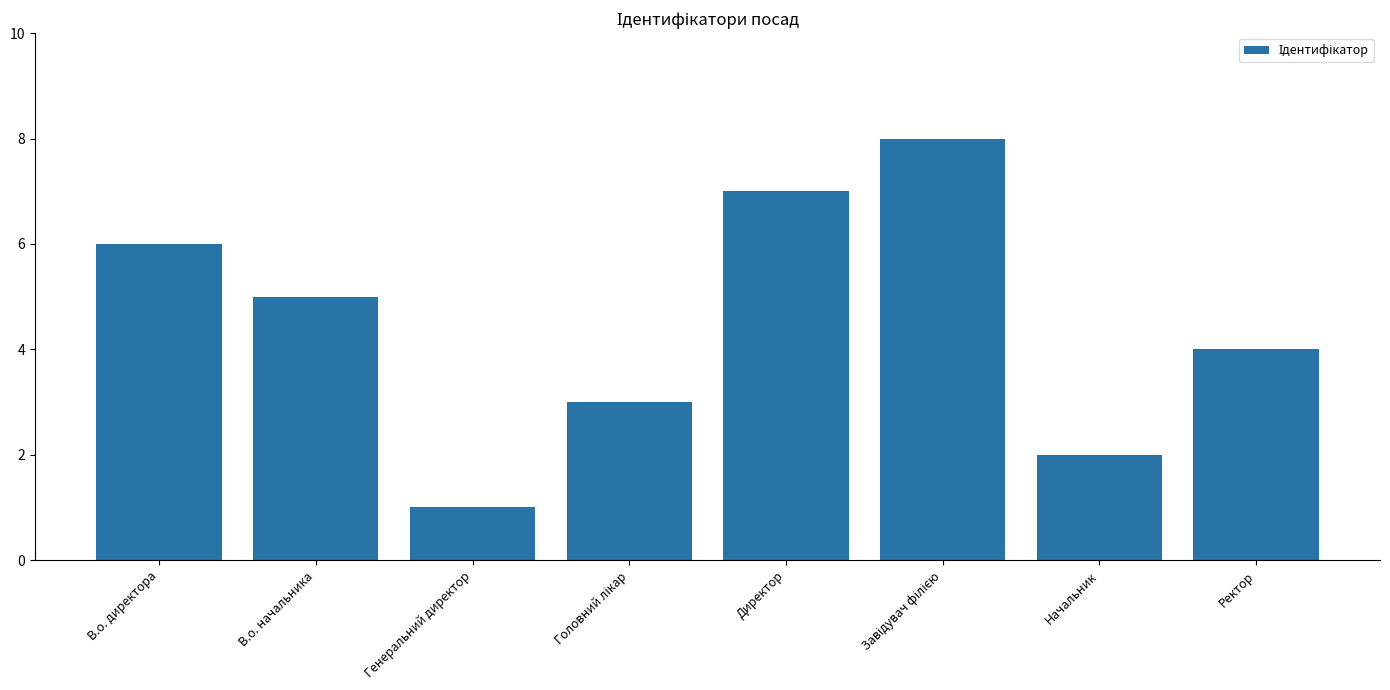

What is the greatest value displayed?

8